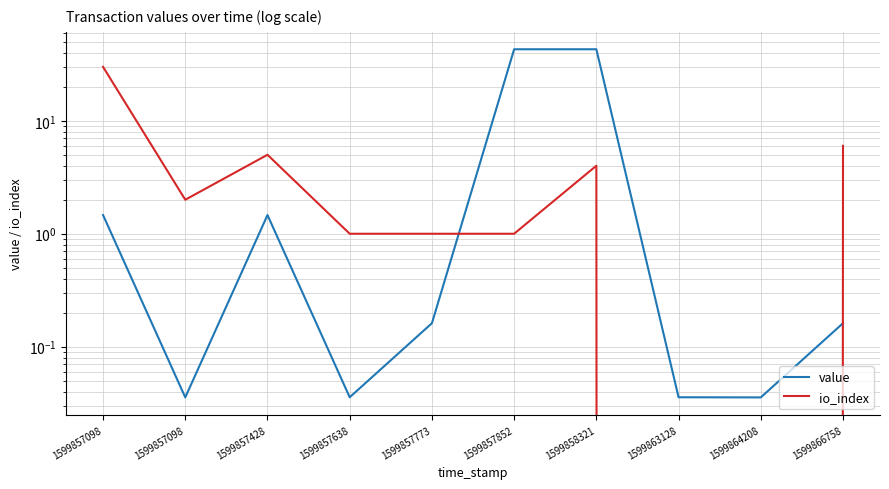

What are all the series names shown in the legend?

value, io_index